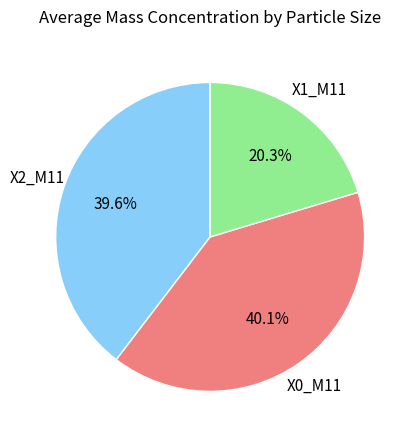

What is the smallest slice in the pie chart?

X1_M11